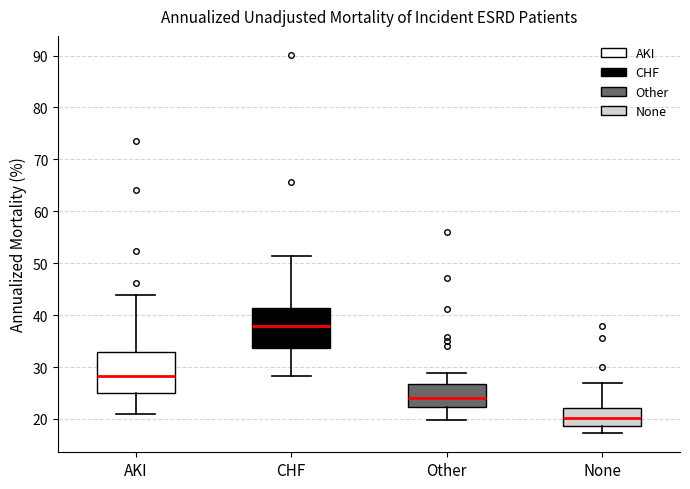

Where does the median line of the box for CHF sit on the y-axis? The values are not printed on the chart, so give them approximately, as read against the axis.

38